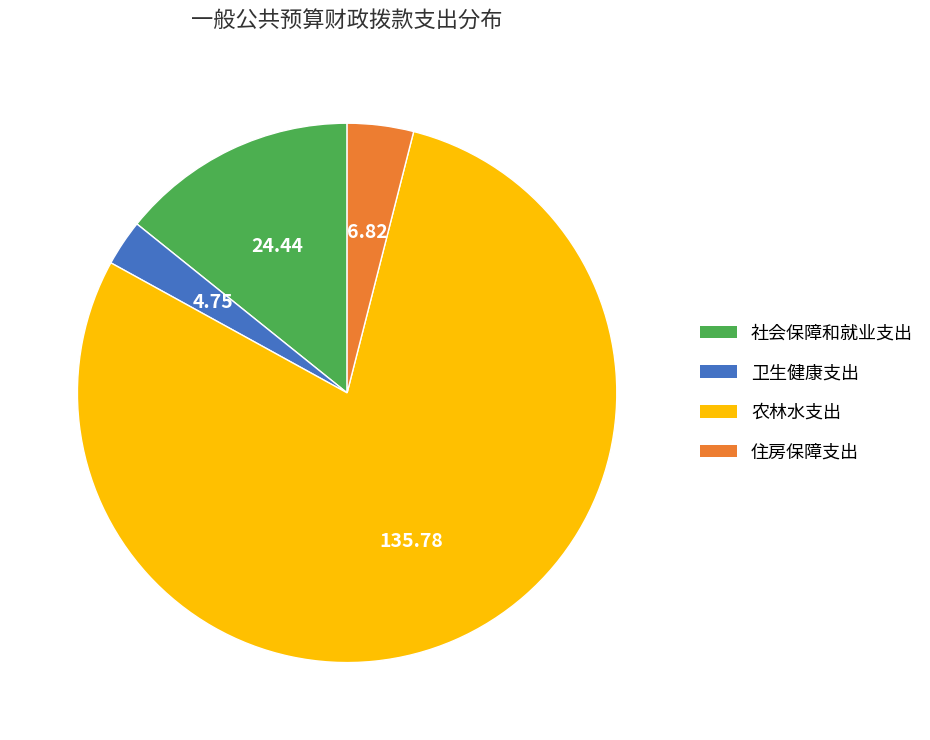

What is the largest slice in the pie chart?

农林水支出